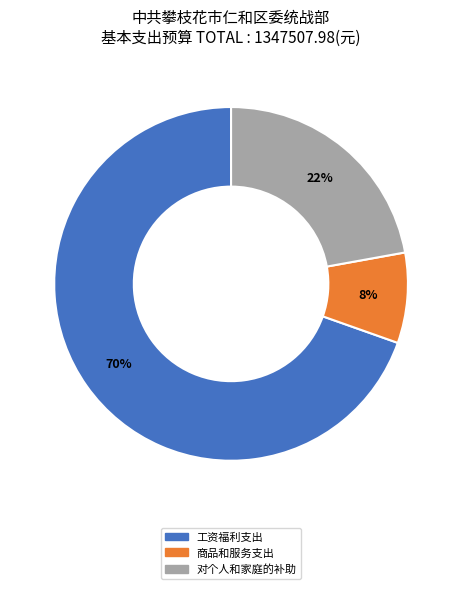

Do 工资福利支出 and 对个人和家庭的补助 together represent more than half of the pie?

Yes